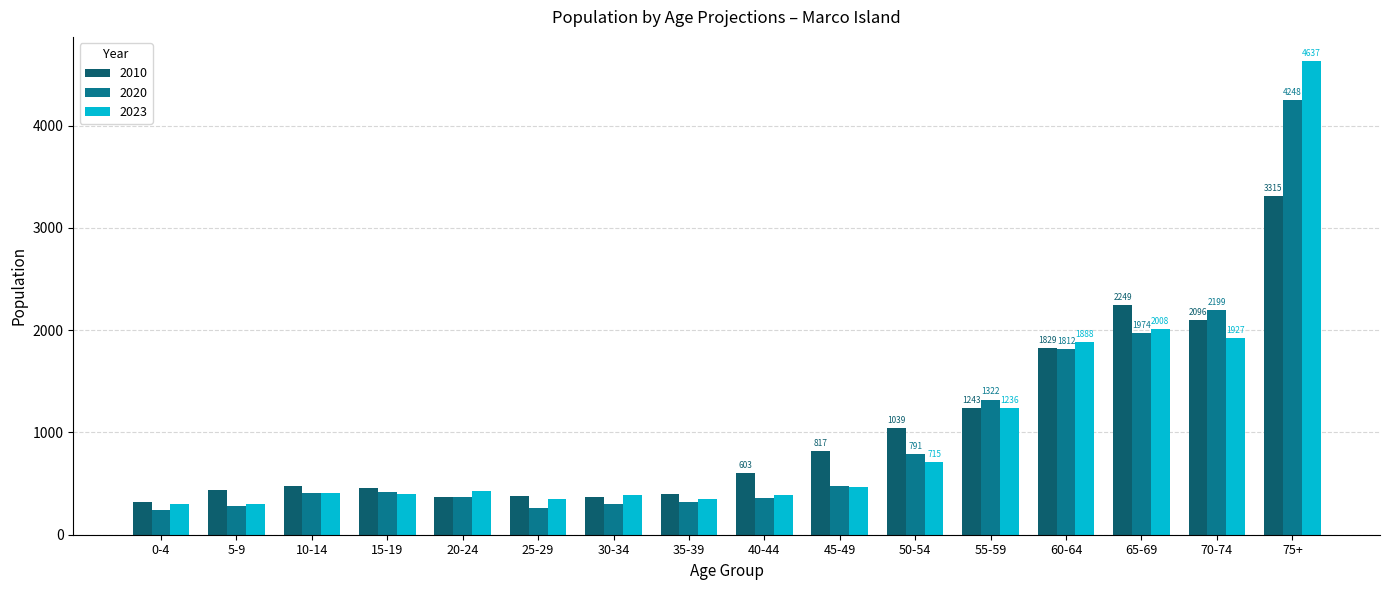

What is the label of the 5th bar from the right?

55-59